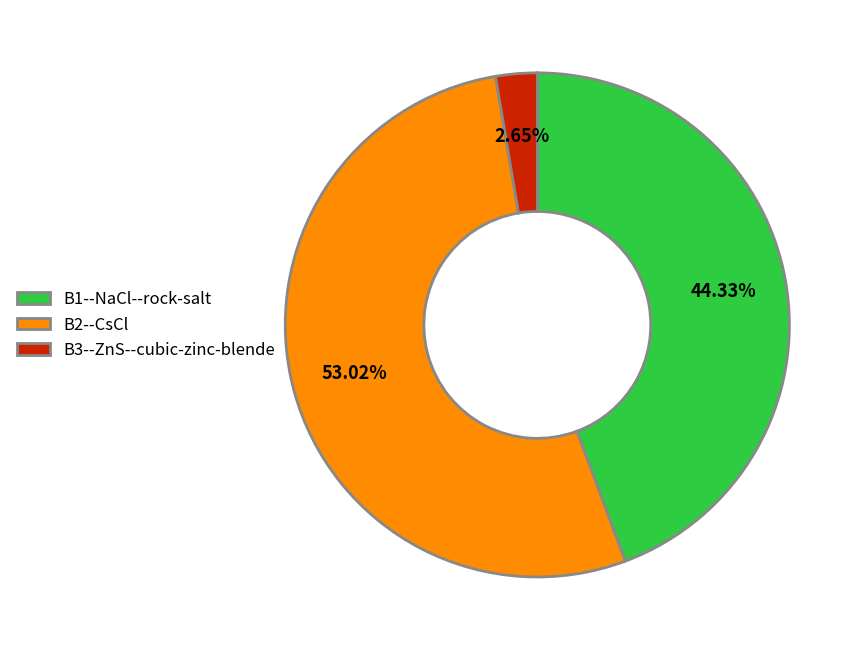

Does B3--ZnS--cubic-zinc-blende account for over 50% of the chart?

No